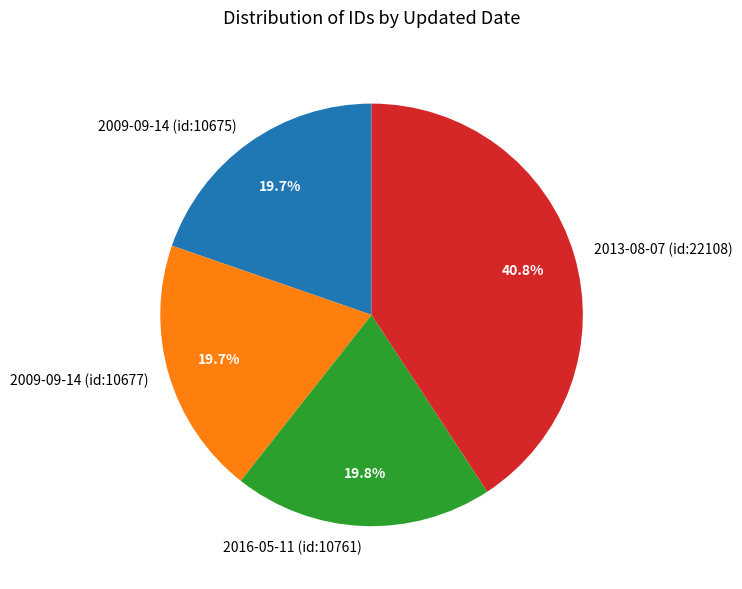

How many segments does this pie chart have?

4